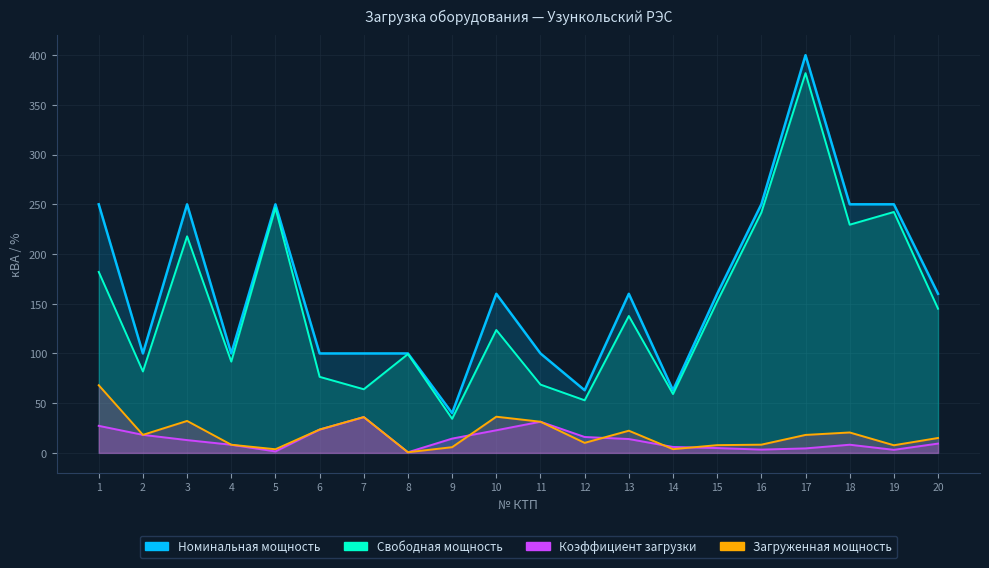

Is it true that Свободная мощность equals 52.9 at 12?

True